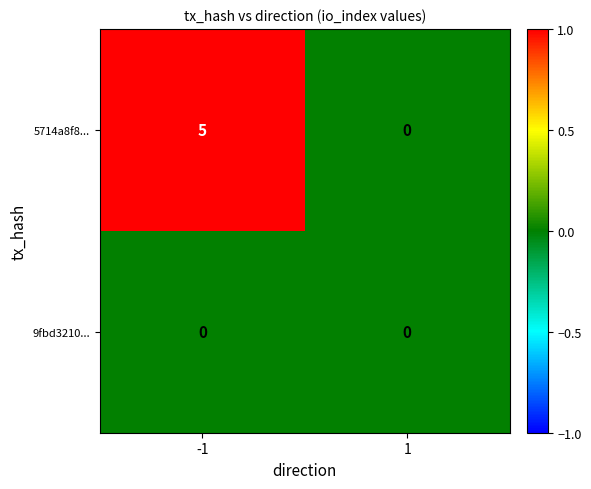

Which series has the widest spread of values?

5714a8f8...